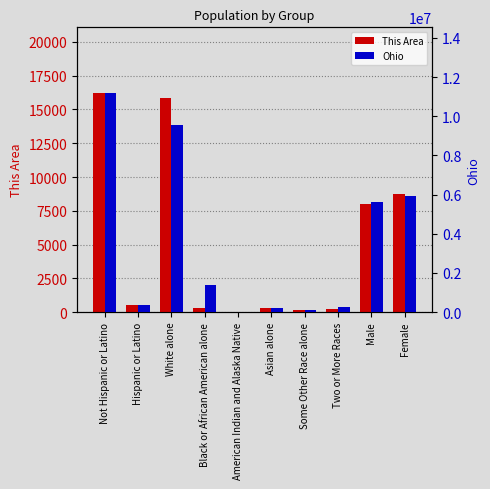

Which category has the lowest value across all series?

American Indian and Alaska Native